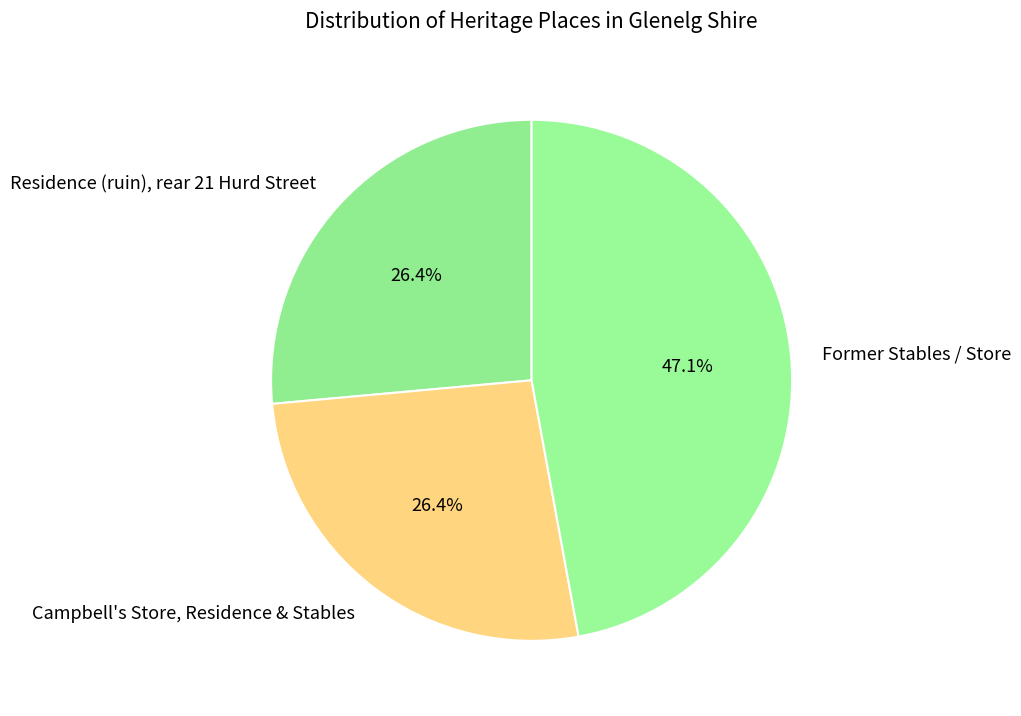

What is the ratio of the value at Former Stables / Store to the value at Residence (ruin), rear 21 Hurd Street?

1.8